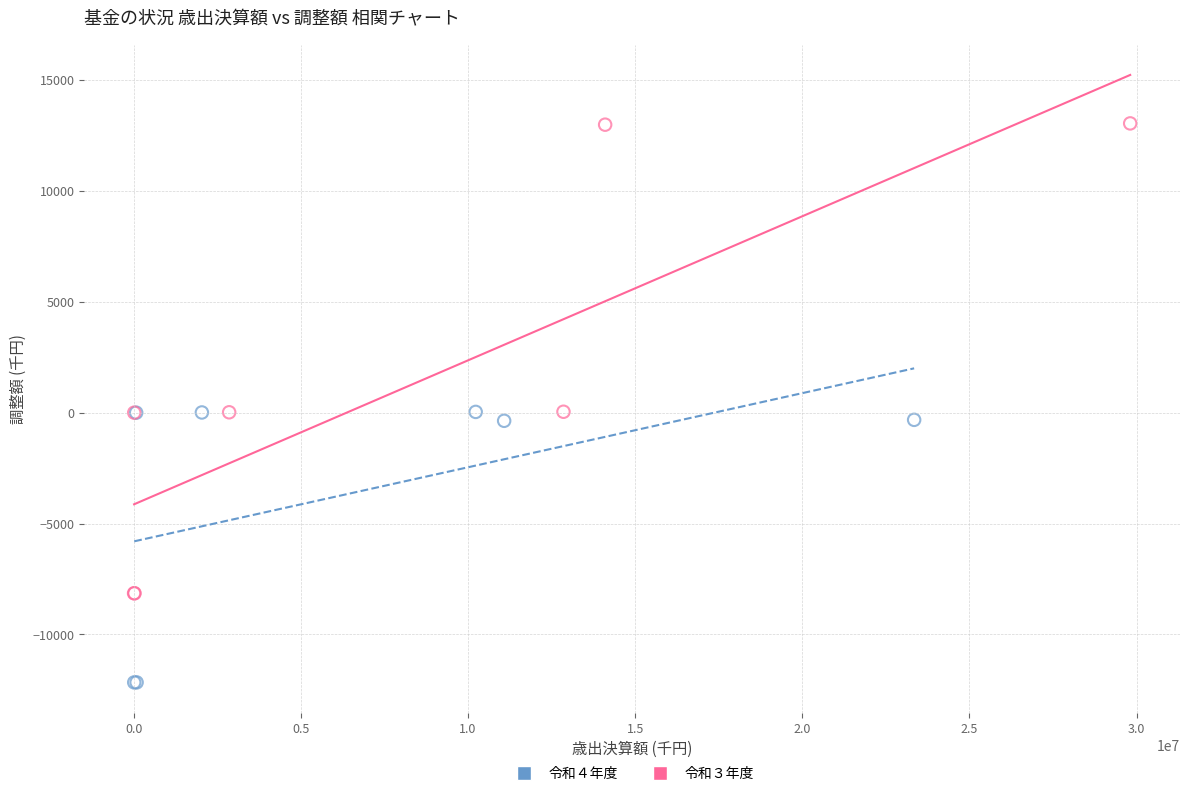

Which series contains the lowest Y value?

令和４年度